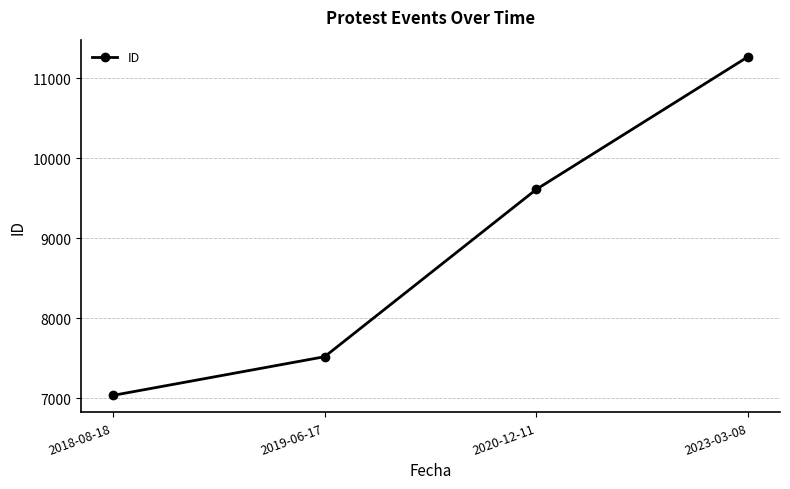

Is it true that the value at 2020-12-11 is 2890?

False